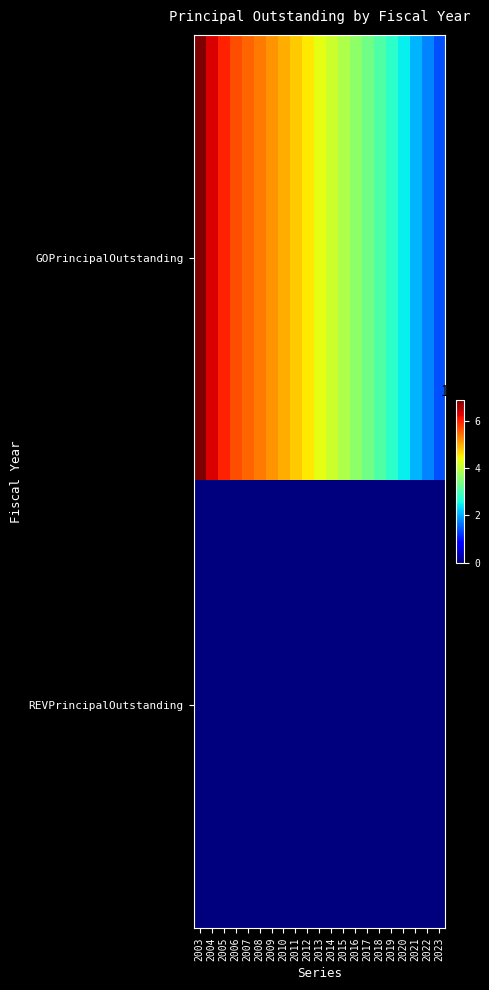

Count the number of data series in this chart.

2